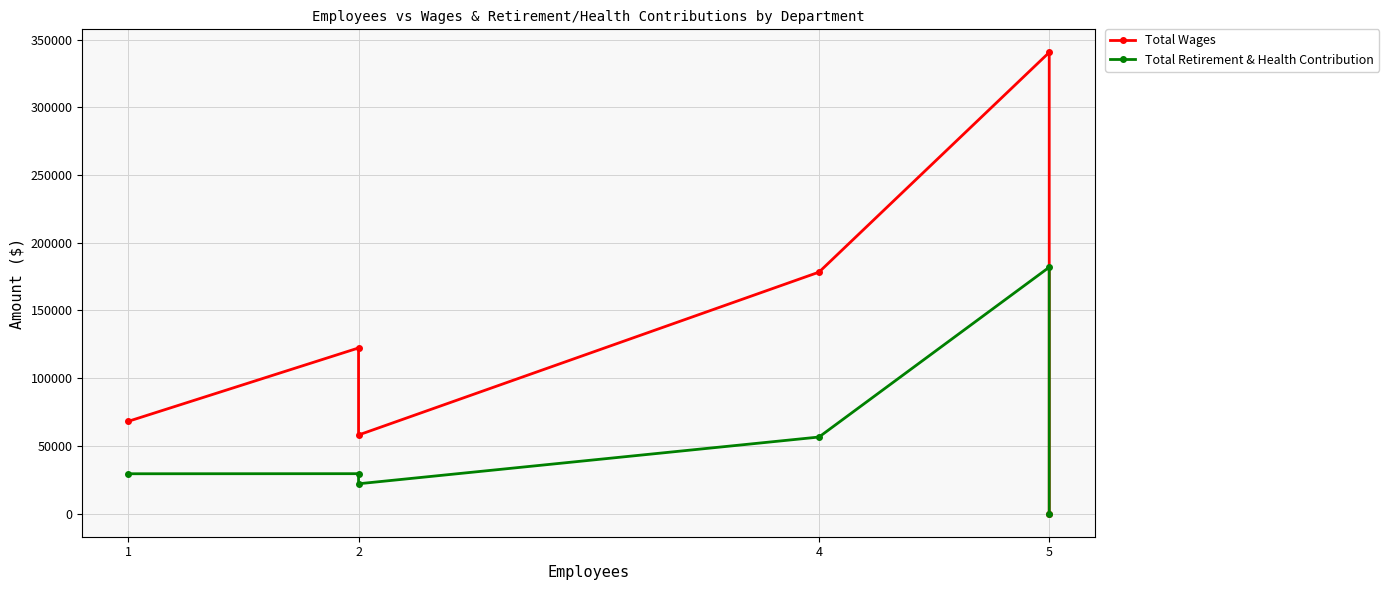

How many interior local peaks does the Total Wages series have?

2